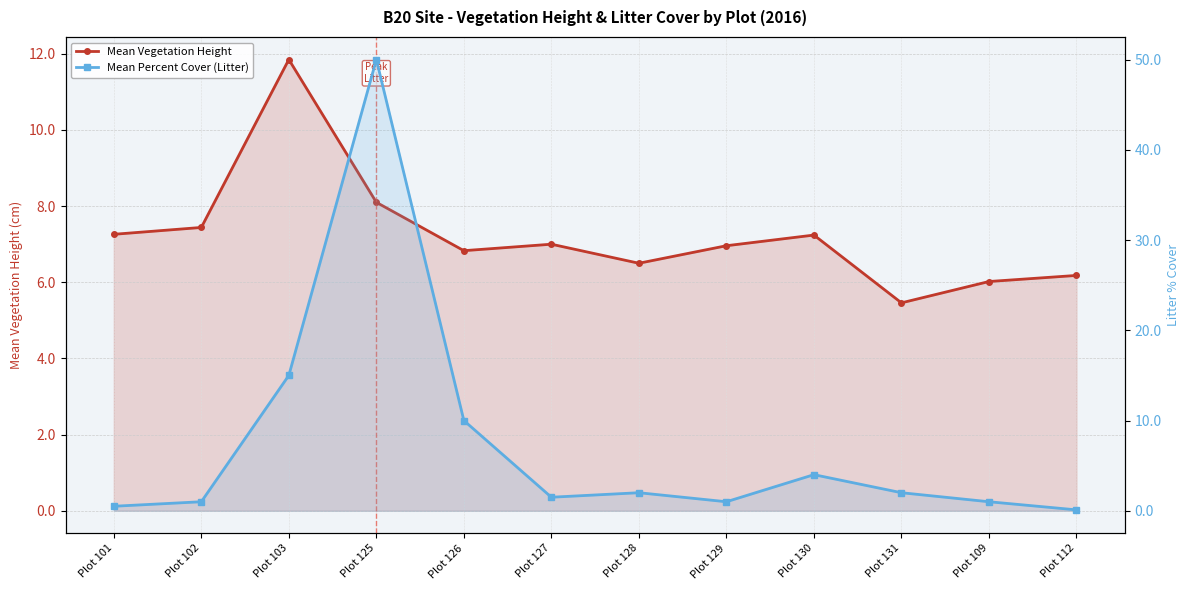

What is the approximate value of Mean Vegetation Height at Plot 102?

7.4